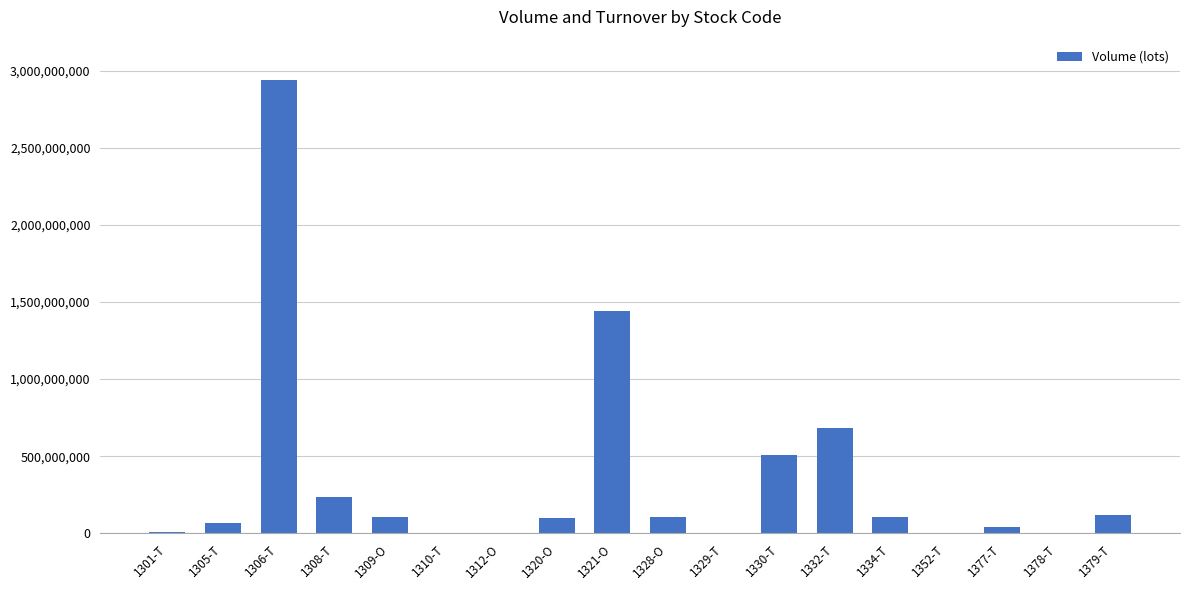

What is the maximum value shown in the chart?

2940637200